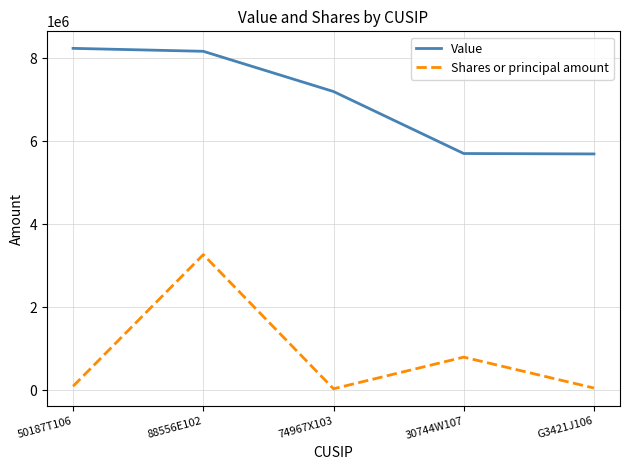

What is the sum of all Value values?

34991000